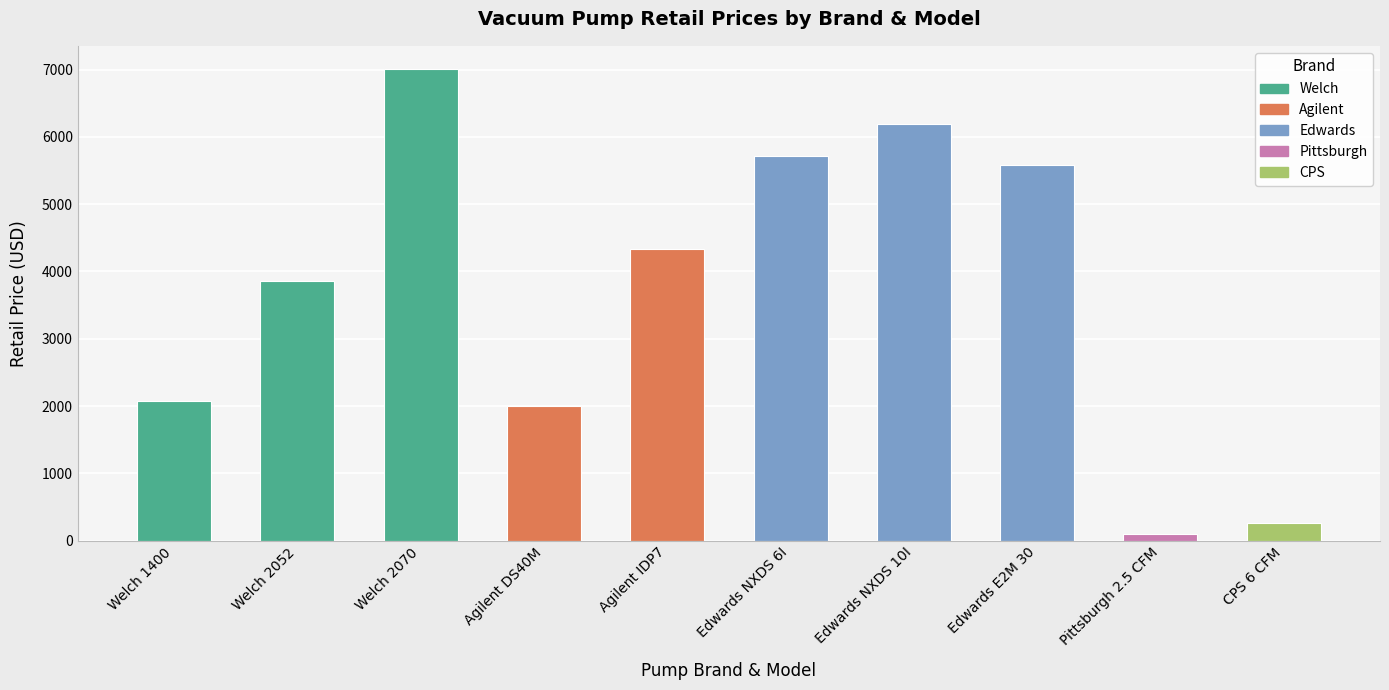

Rank the categories by value from highest to lowest.

Welch 2070, Edwards NXDS 10I, Edwards NXDS 6I, Edwards E2M 30, Agilent IDP7, Welch 2052, Welch 1400, Agilent DS40M, CPS 6 CFM, Pittsburgh 2.5 CFM